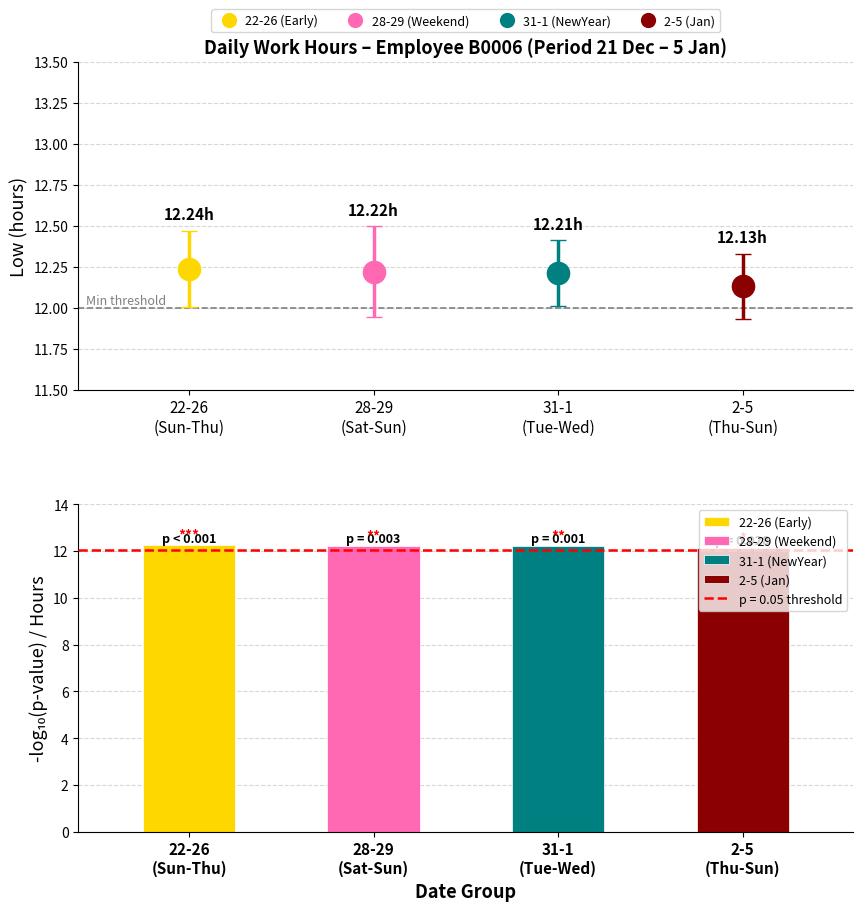

What is the smallest value displayed?

12.1